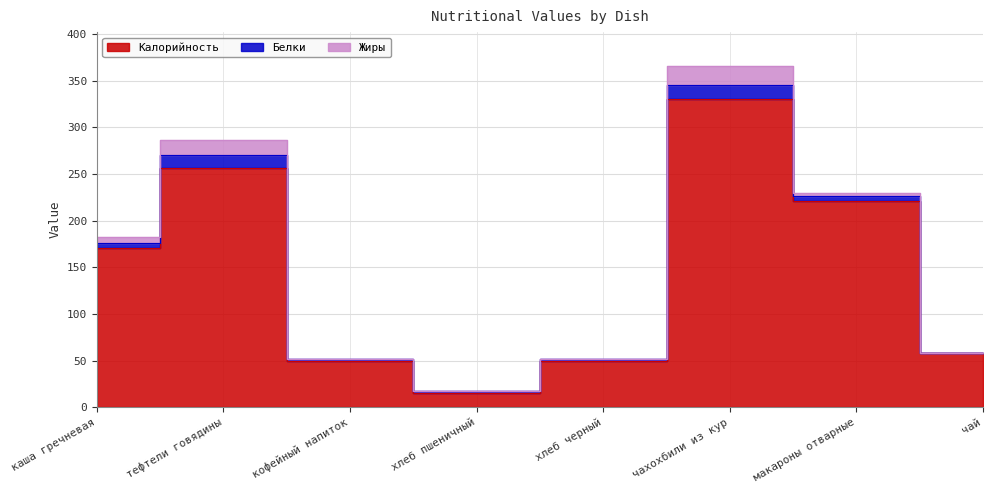

What is the average value of the Белки series?

5.7